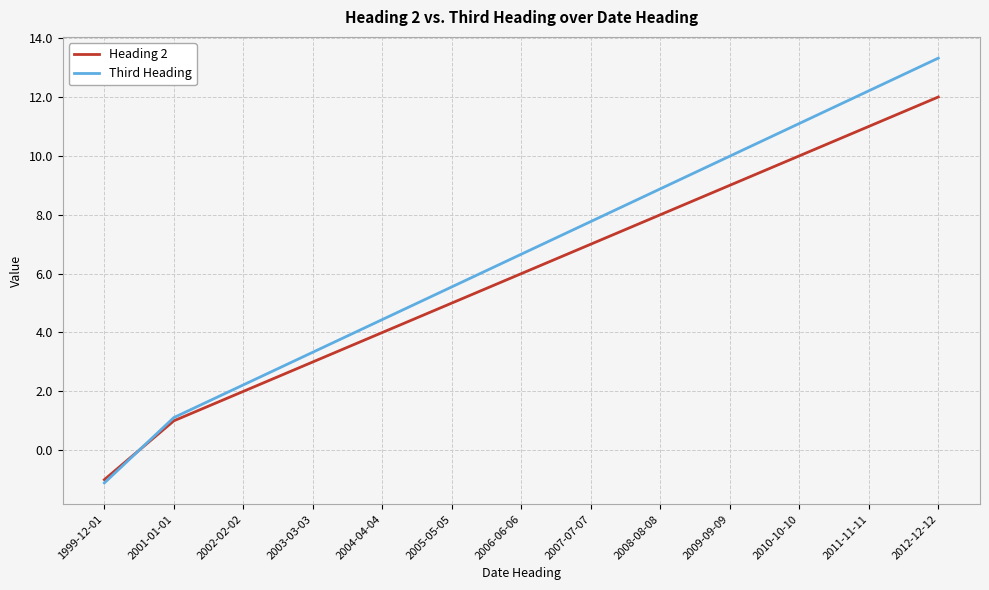

How many values in the Third Heading series are below 6?

6